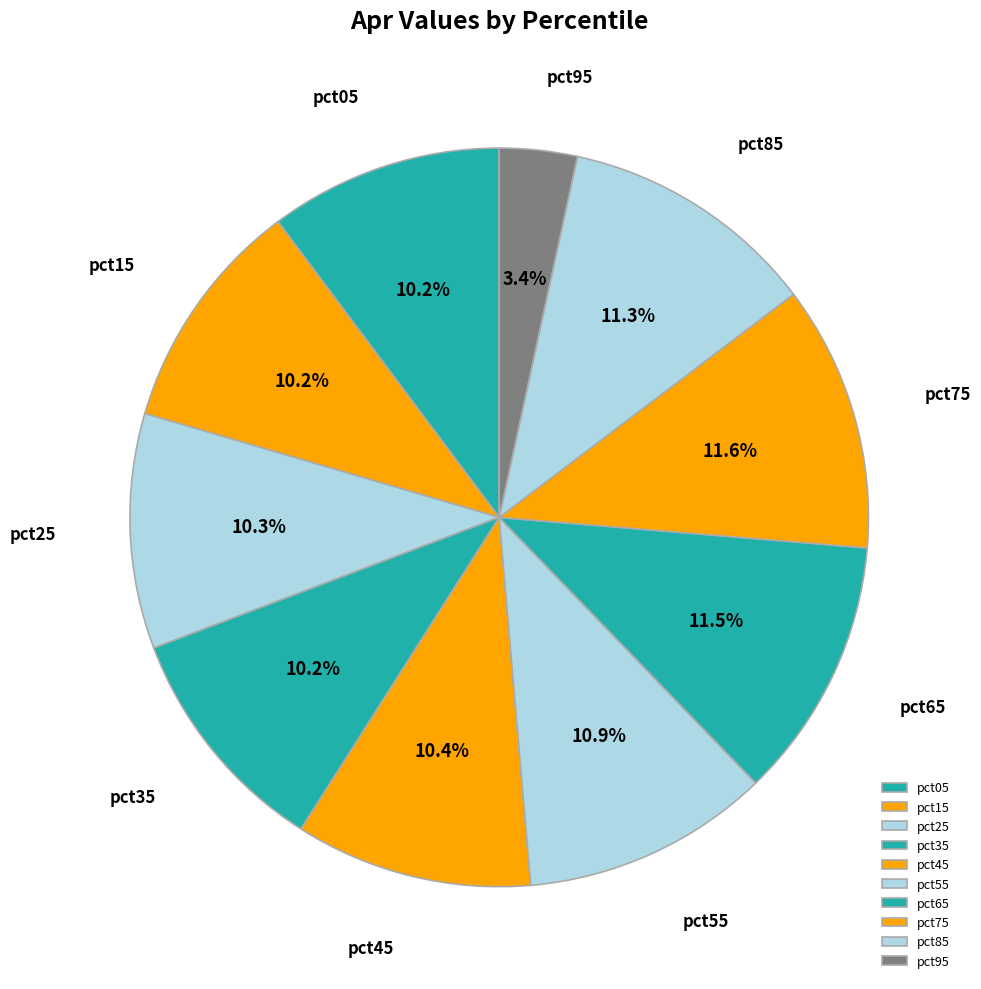

To the nearest percent, what is the combined percentage of pct35 and pct55?

21%